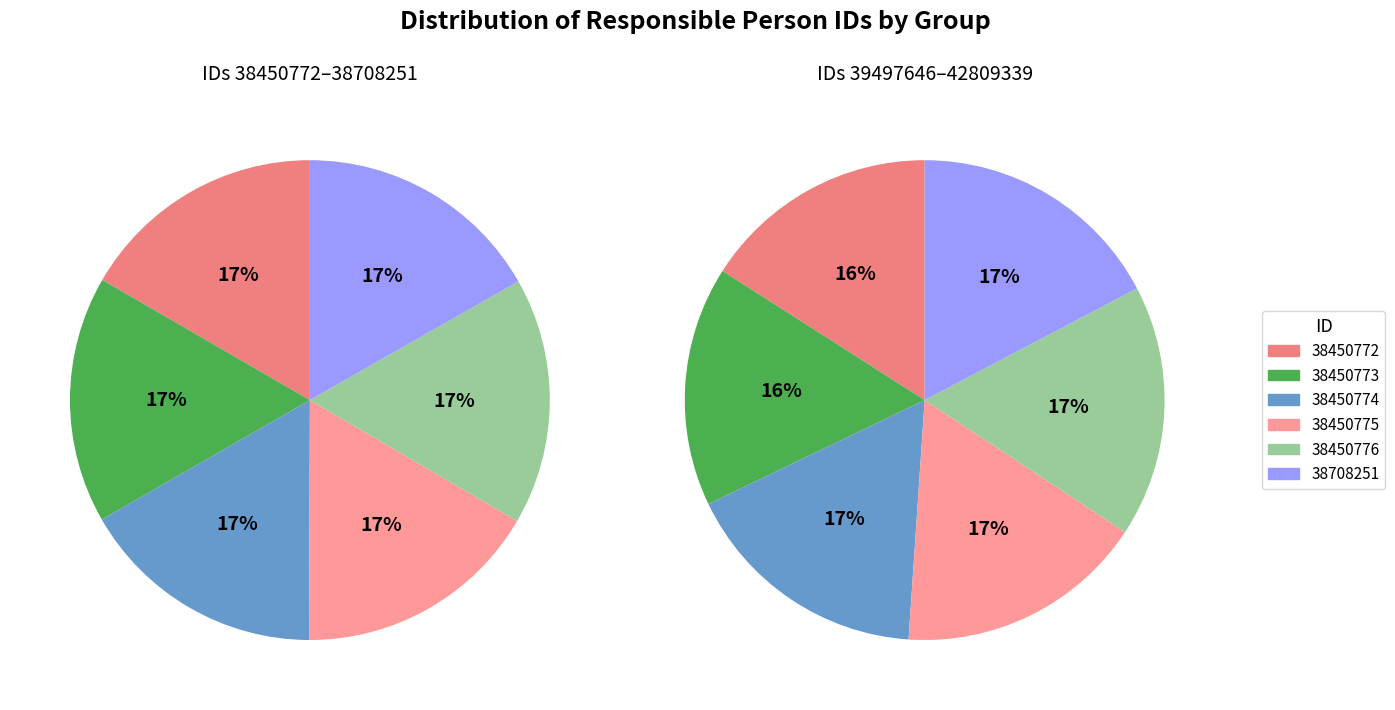

Is there a majority slice in this chart?

No